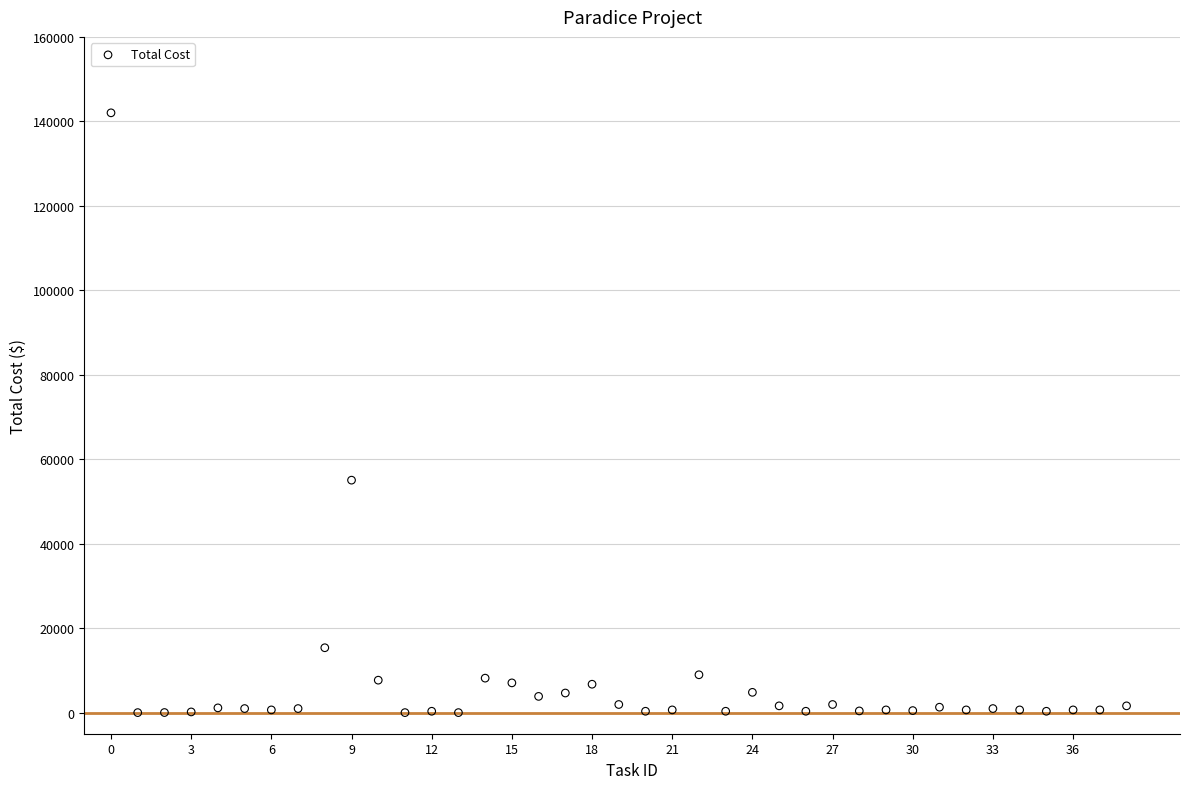

What Y value in the scatter plot is closest to 71010?

55040